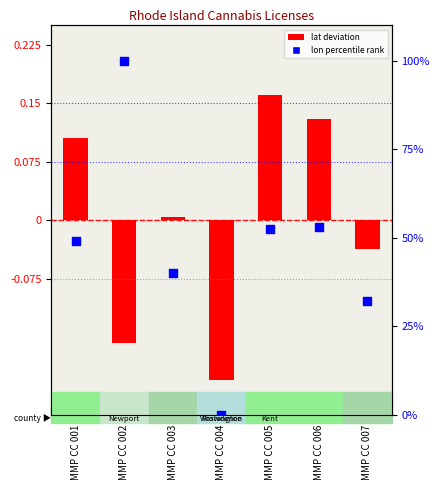

Which series has the largest total across all categories?

lon percentile rank